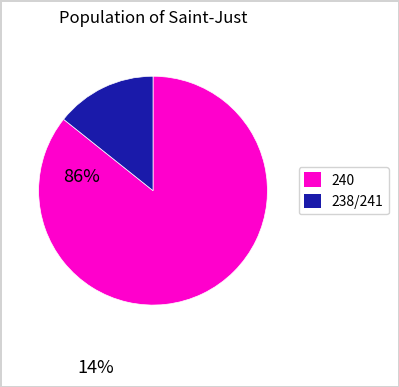

How many slices are in this pie chart?

2